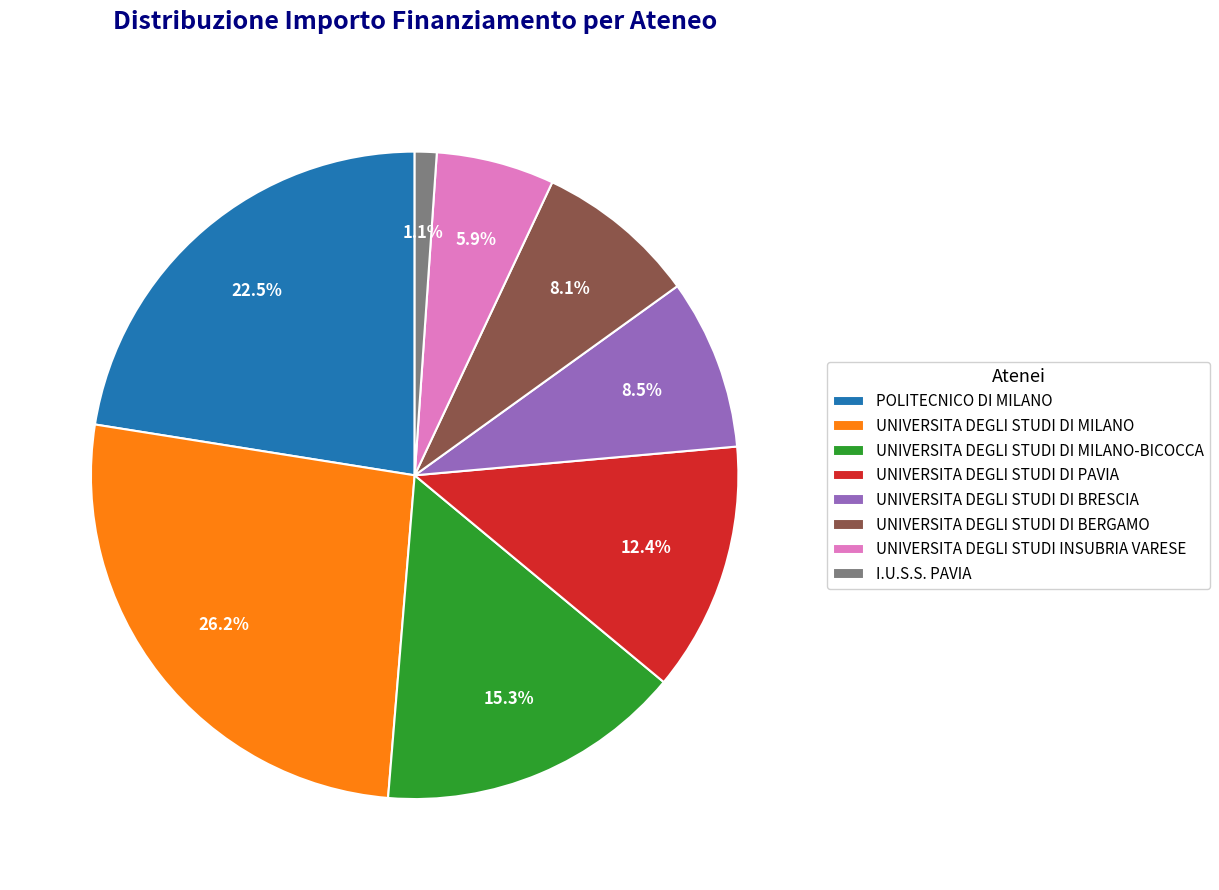

Count the number of slices in the pie.

8